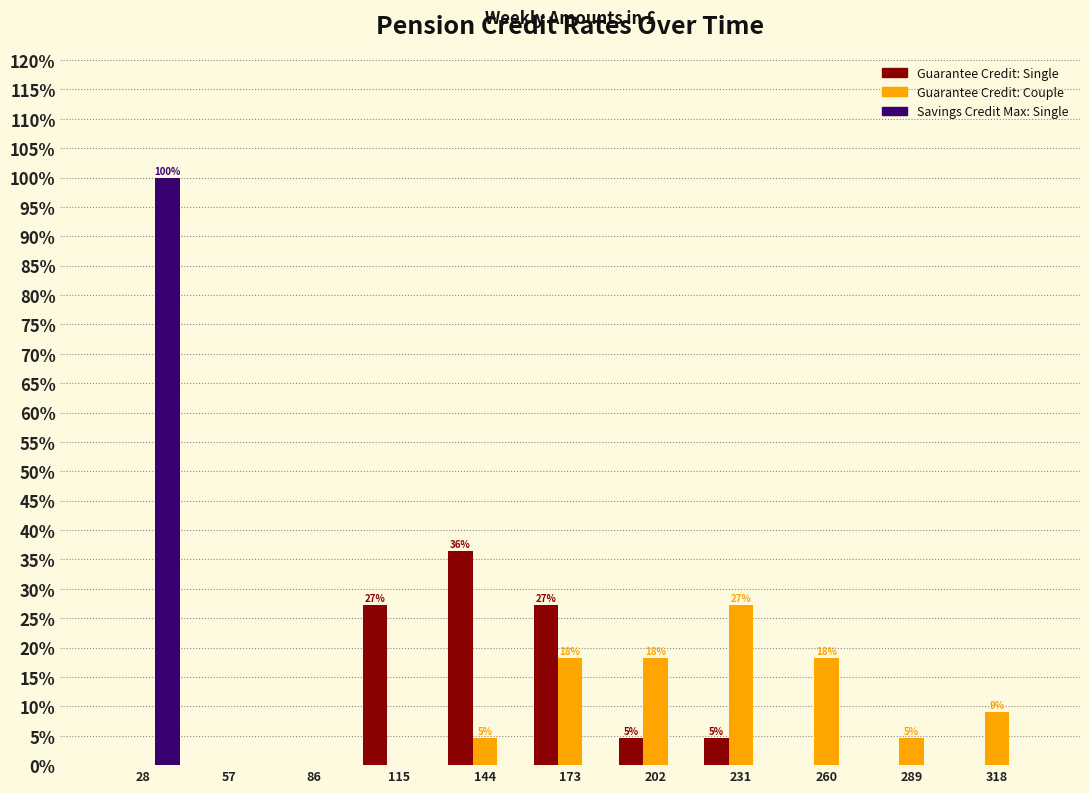

In the Guarantee Credit: Single series, which range on the x-axis has the tallest bar?

130 to 160